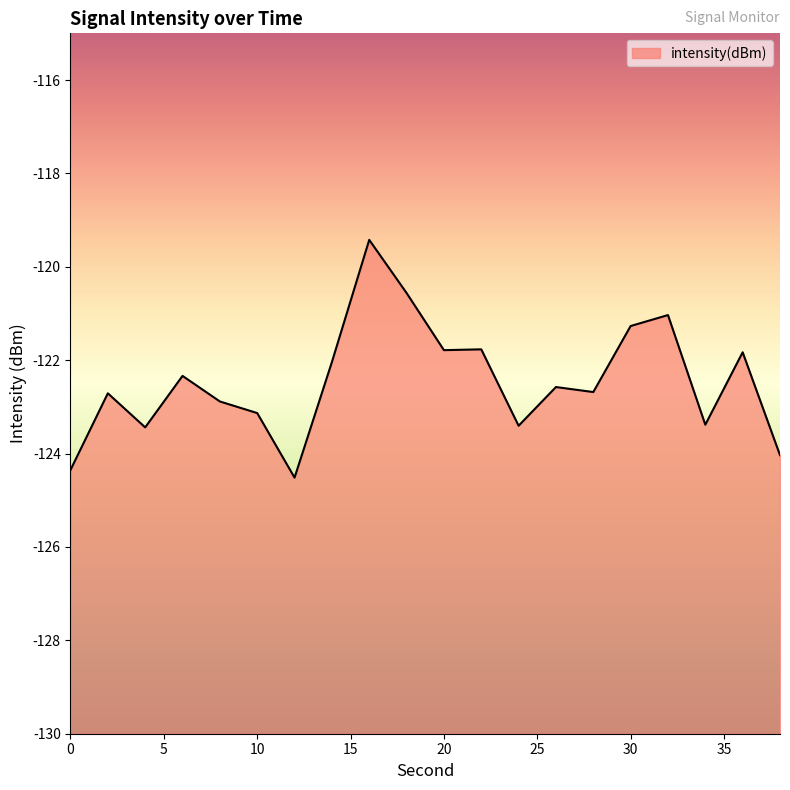

How many categories are shown in the chart?

20